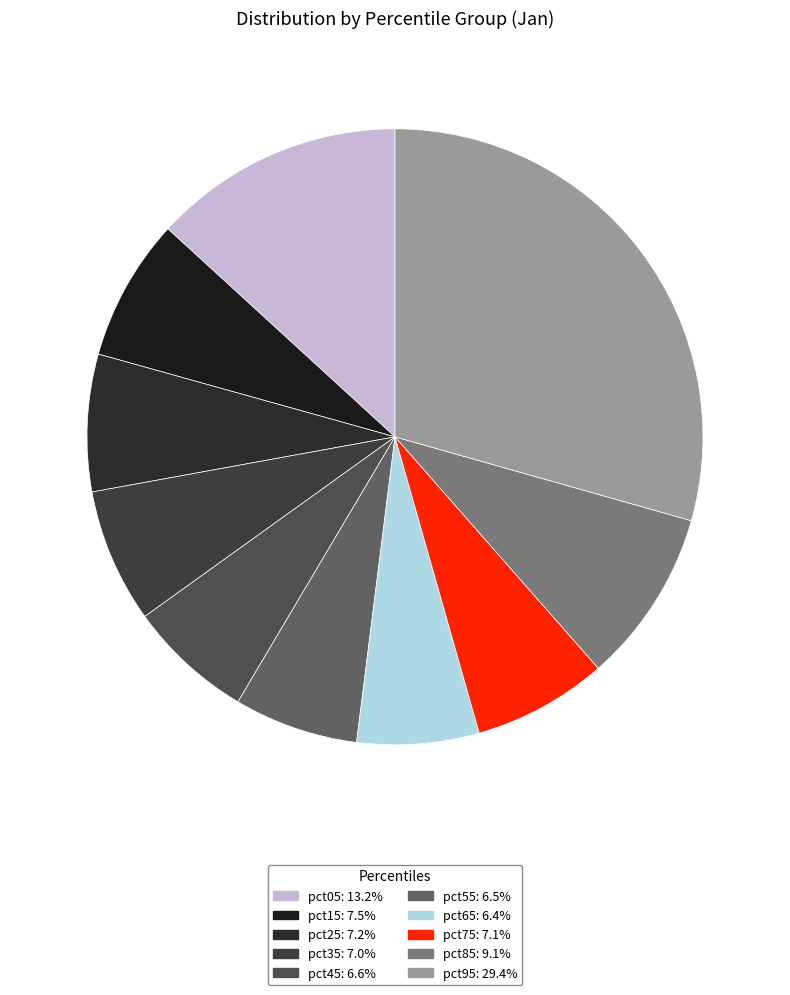

How much of the chart is everything except pct25?

92.8%